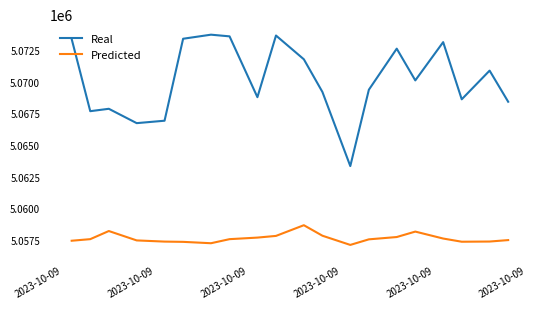

What is the difference between the maximum and minimum values in the Predicted series?

1560.3